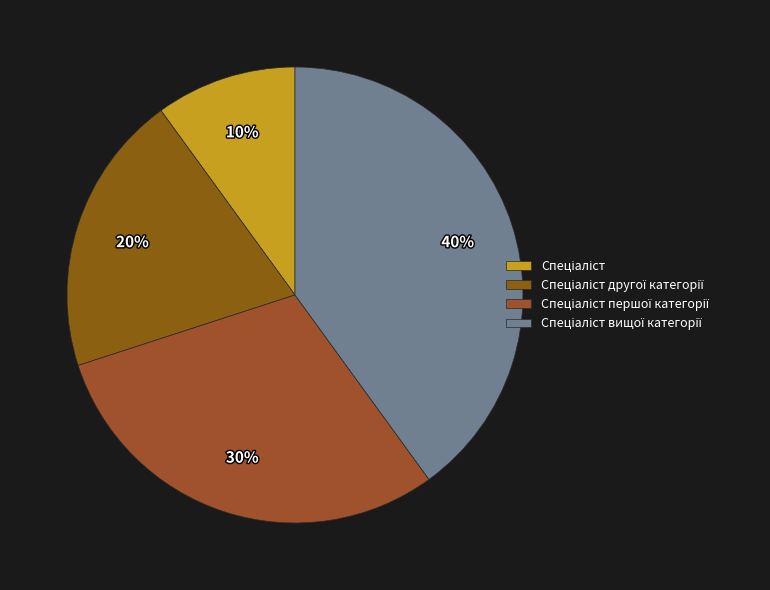

Which has a higher value, Спеціаліст or Спеціаліст вищої категорії?

Спеціаліст вищої категорії